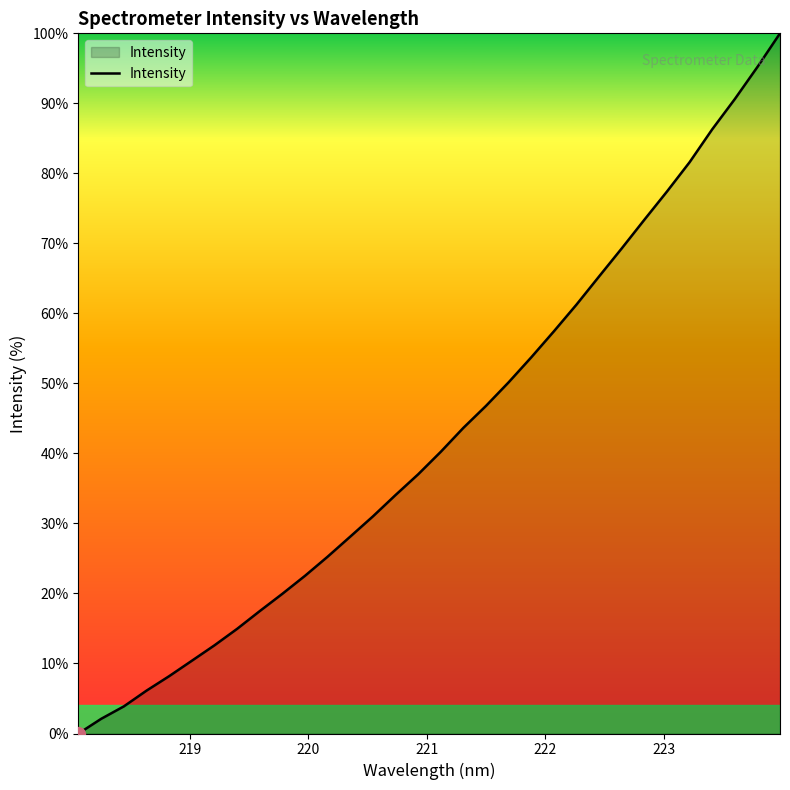

What is the average value?

42.7